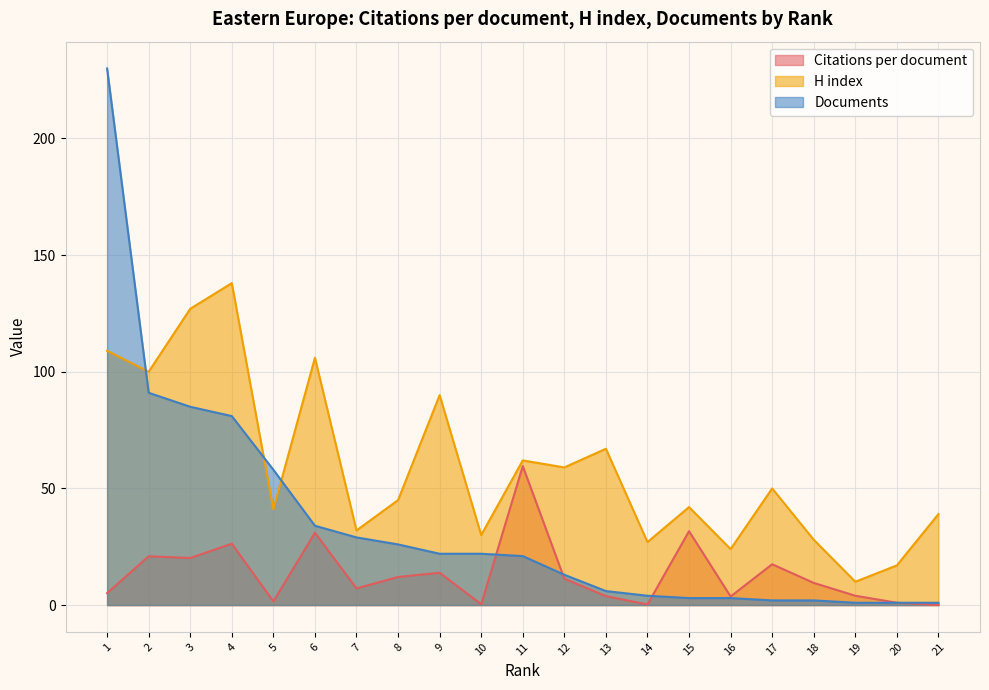

Reading left to right, transcribe all the data shown in this chart.

Citations per document: 1=5.1	2=20.9	3=20.2	4=26.3	5=1.6	6=31.0	7=7.1	8=12.0	9=13.9	10=0.4	11=59.6	12=11.3	13=3.8	14=0.2	15=31.7	16=3.7	17=17.5	18=9.5	19=4.0	20=1.0	21=0.0
H index: 1=109.0	2=100.0	3=127.0	4=138.0	5=41.0	6=106.0	7=32.0	8=45.0	9=90.0	10=30.0	11=62.0	12=59.0	13=67.0	14=27.0	15=42.0	16=24.0	17=50.0	18=28.0	19=10.0	20=17.0	21=39.0
Documents: 1=230.0	2=91.0	3=85.0	4=81.0	5=58.0	6=34.0	7=29.0	8=26.0	9=22.0	10=22.0	11=21.0	12=13.0	13=6.0	14=4.0	15=3.0	16=3.0	17=2.0	18=2.0	19=1.0	20=1.0	21=1.0